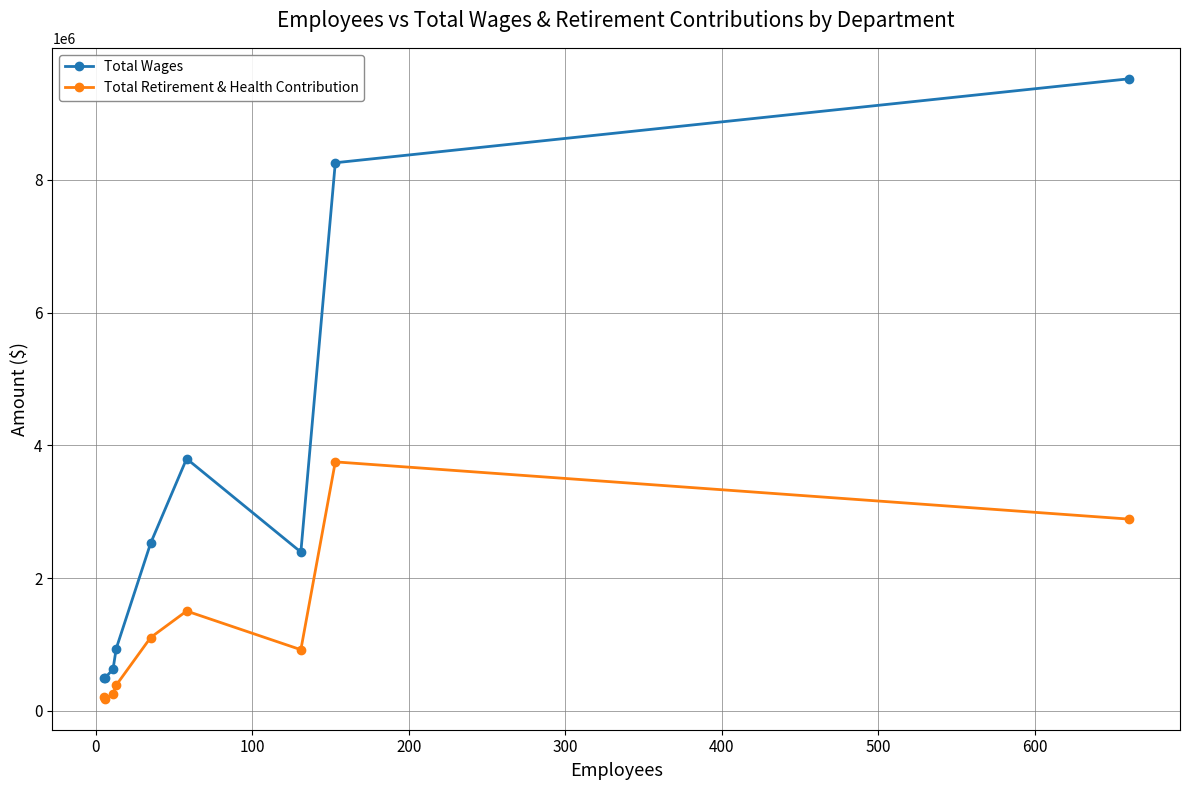

In Total Wages, how many points are lower than both neighbors (excluding endpoints)?

2